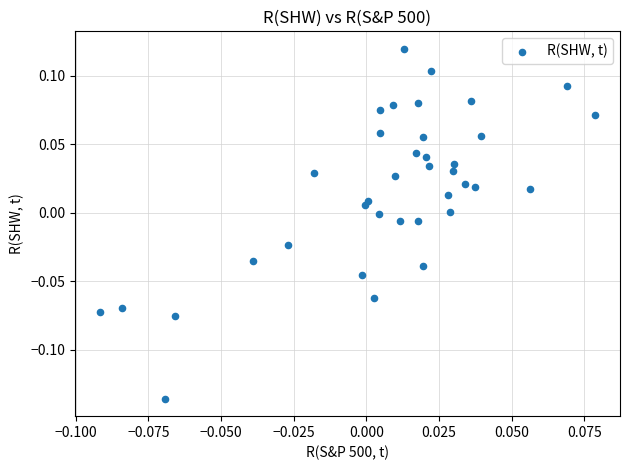

What is the range of Y values (max minus min)?

0.3